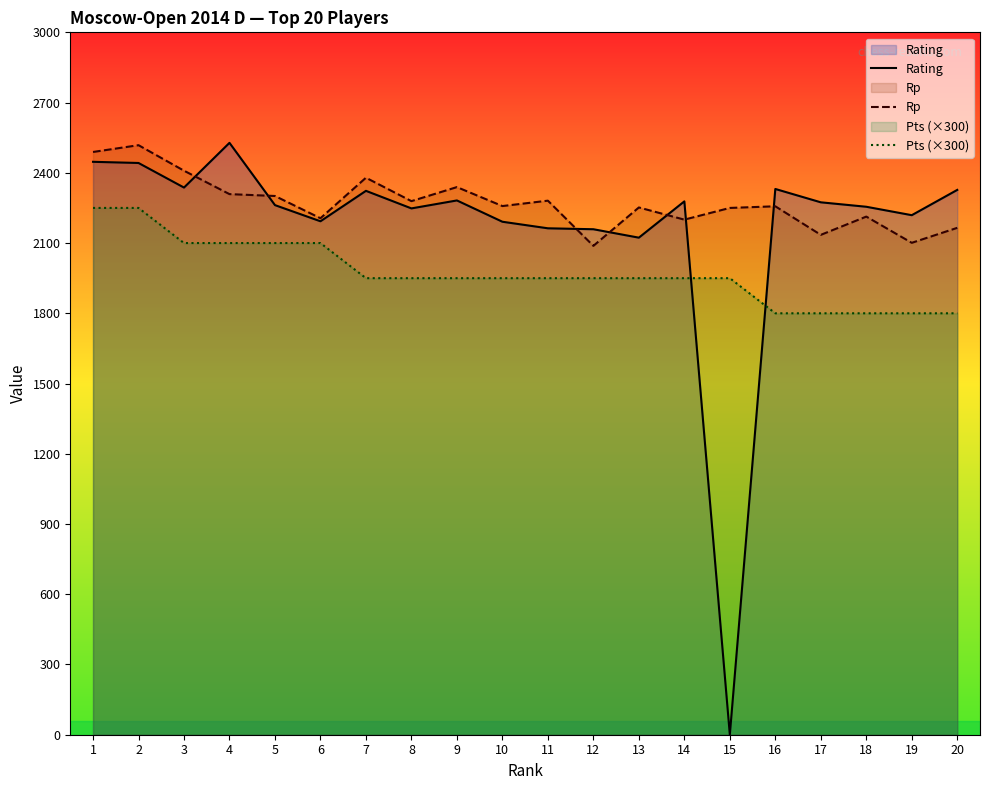

What is the total value across all series at 13?

6325